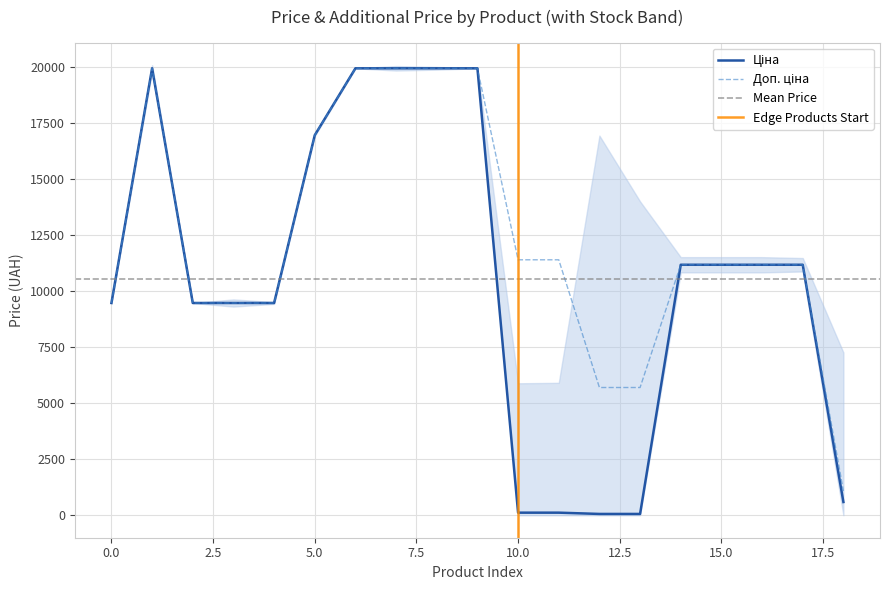

How many data points in Доп. ціна are less than 11188?

7